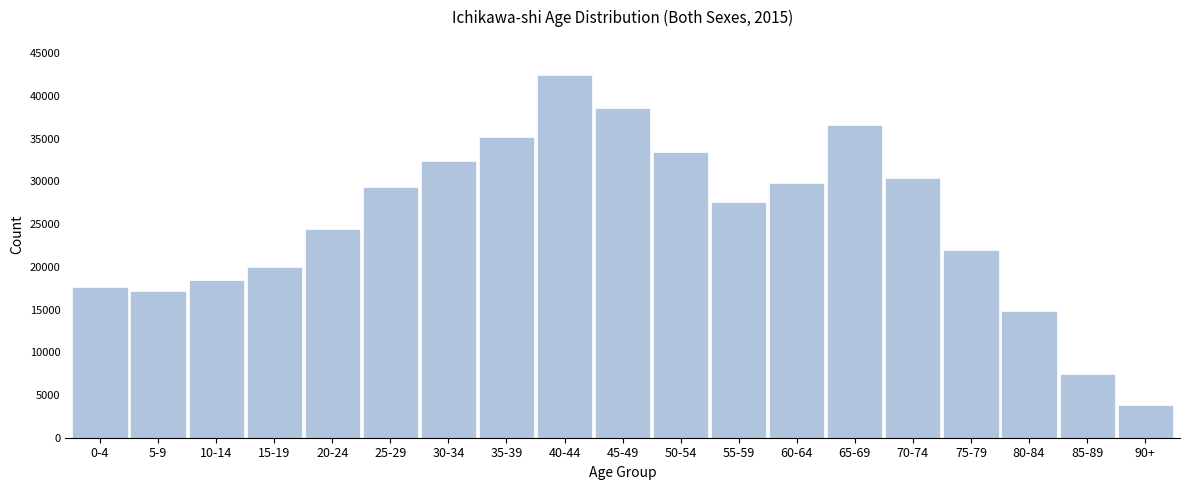

Reading left to right, list all the values displayed in this chart.

0-4=17686	5-9=17228	10-14=18441	15-19=19968	20-24=24440	25-29=29319	30-34=32414	35-39=35254	40-44=42444	45-49=38555	50-54=33428	55-59=27600	60-64=29781	65-69=36656	70-74=30426	75-79=21975	80-84=14832	85-89=7485	90+=3800